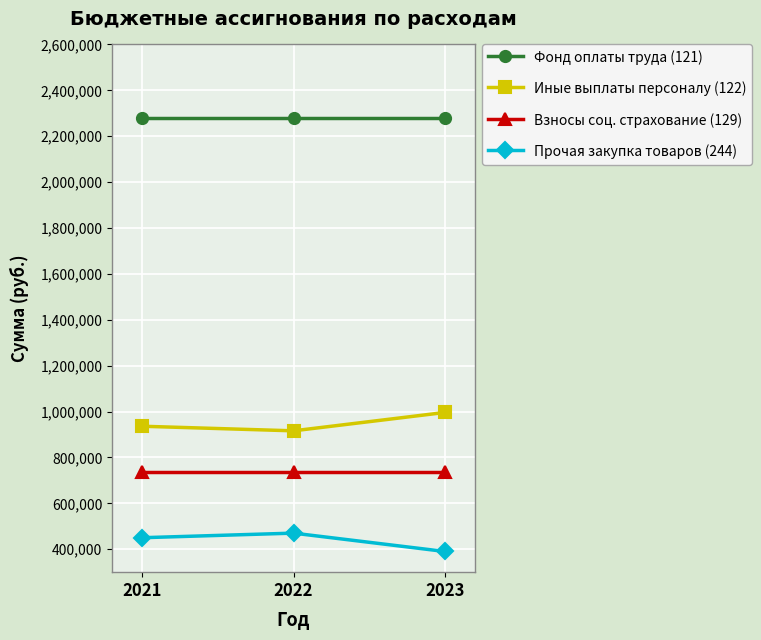

Is it true that Фонд оплаты труда (121) equals 1157659 at 2021?

False